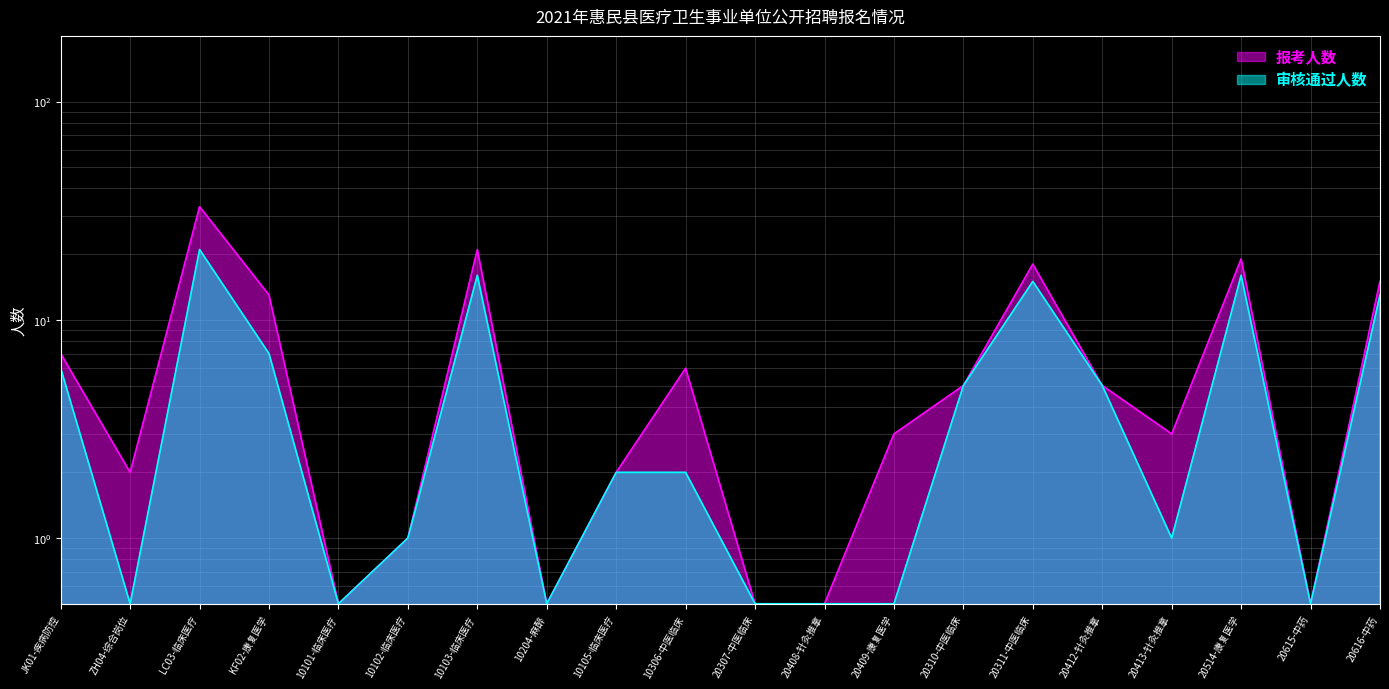

At which category does 报考人数 reach its first local valley?

ZH04-综合岗位